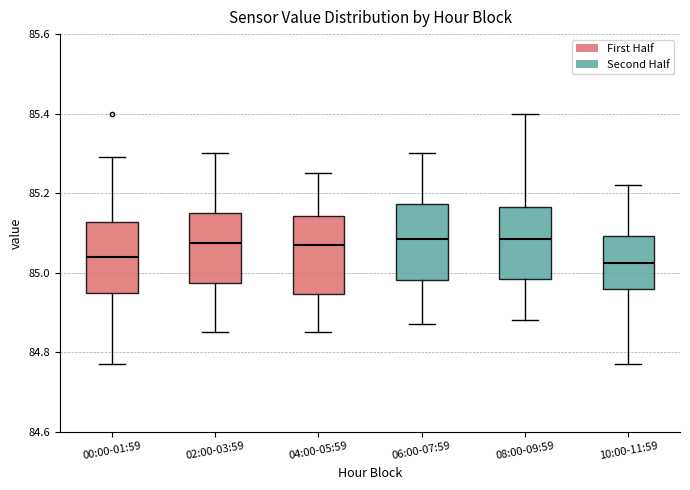

Reading left to right, read every box against the y-axis: the position of its median line, the range the box covers, and the ends of its whiskers. The values are not printed on the chart, so give them approximately, as read against the axis.

00:00-01:59: median 85.04, box 84.94 to 85.12, whiskers 84.78 to 85.30
02:00-03:59: median 85.08, box 84.98 to 85.16, whiskers 84.86 to 85.30
04:00-05:59: median 85.08, box 84.94 to 85.14, whiskers 84.86 to 85.26
06:00-07:59: median 85.08, box 84.98 to 85.18, whiskers 84.88 to 85.30
08:00-09:59: median 85.08, box 84.98 to 85.16, whiskers 84.88 to 85.40
10:00-11:59: median 85.02, box 84.96 to 85.10, whiskers 84.78 to 85.22